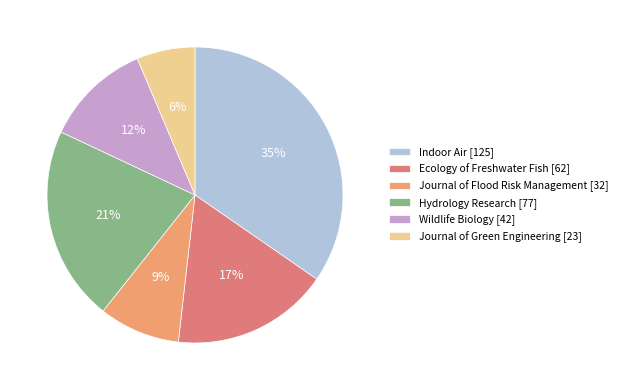

Is it true that Journal of Green Engineering is 1% of the pie?

False